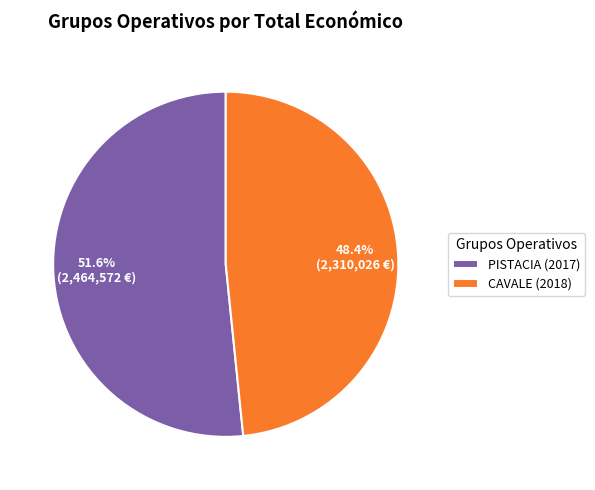

Does CAVALE (2018) represent more than half of the total?

No